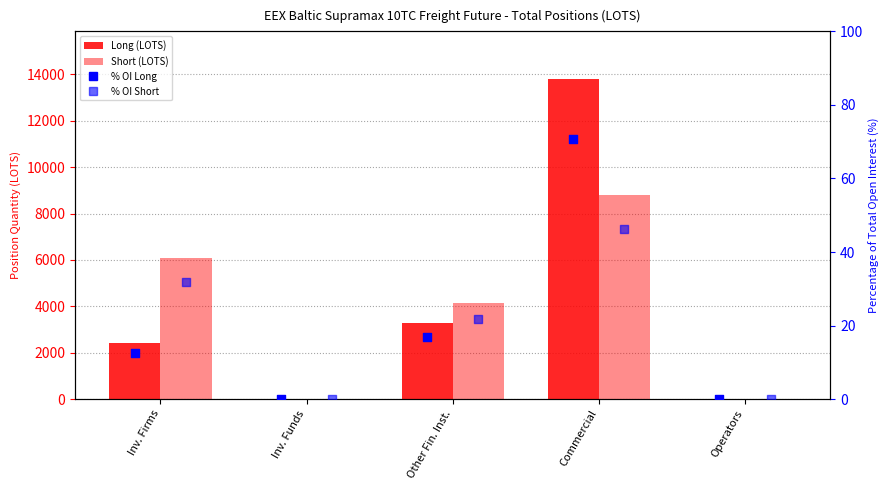

Which series has the largest total across all categories?

Long